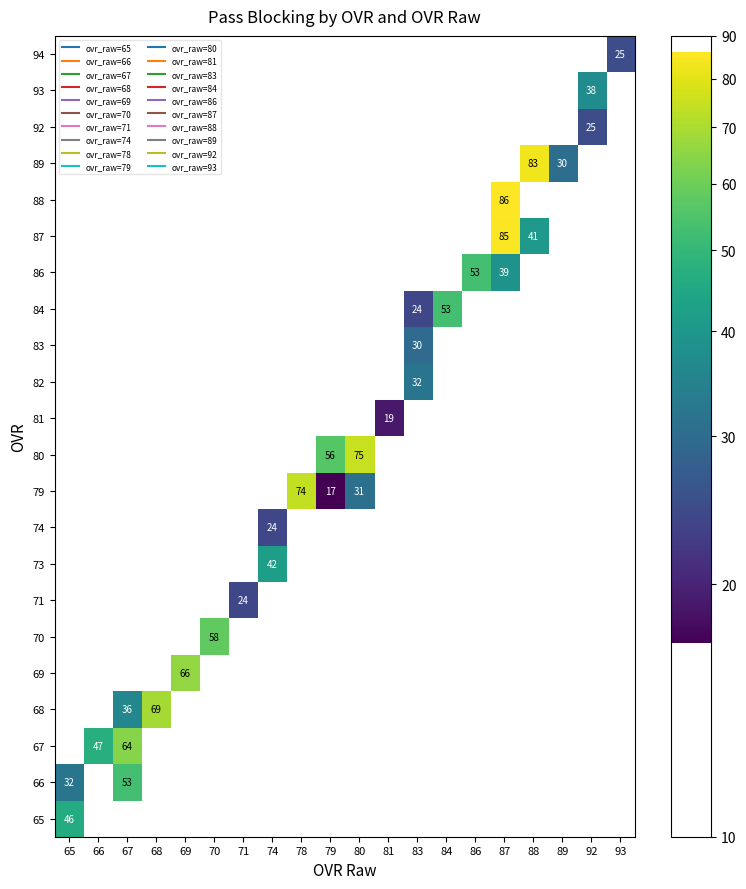

Is the value of 69 at 83 greater than the value of 80 at 80?

No